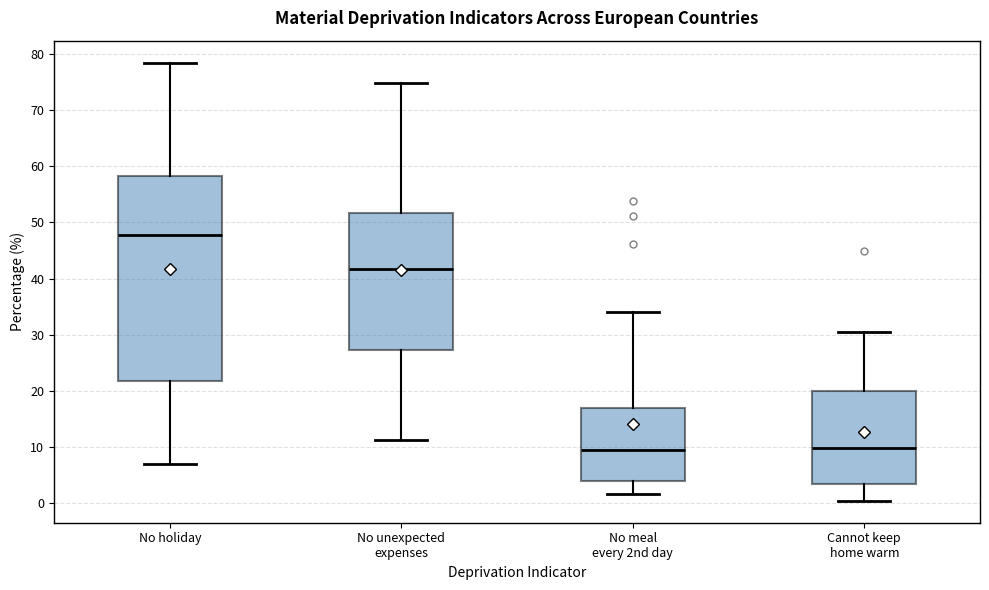

Comparing the boxes themselves (not the whiskers), which one is the tallest?

No holiday